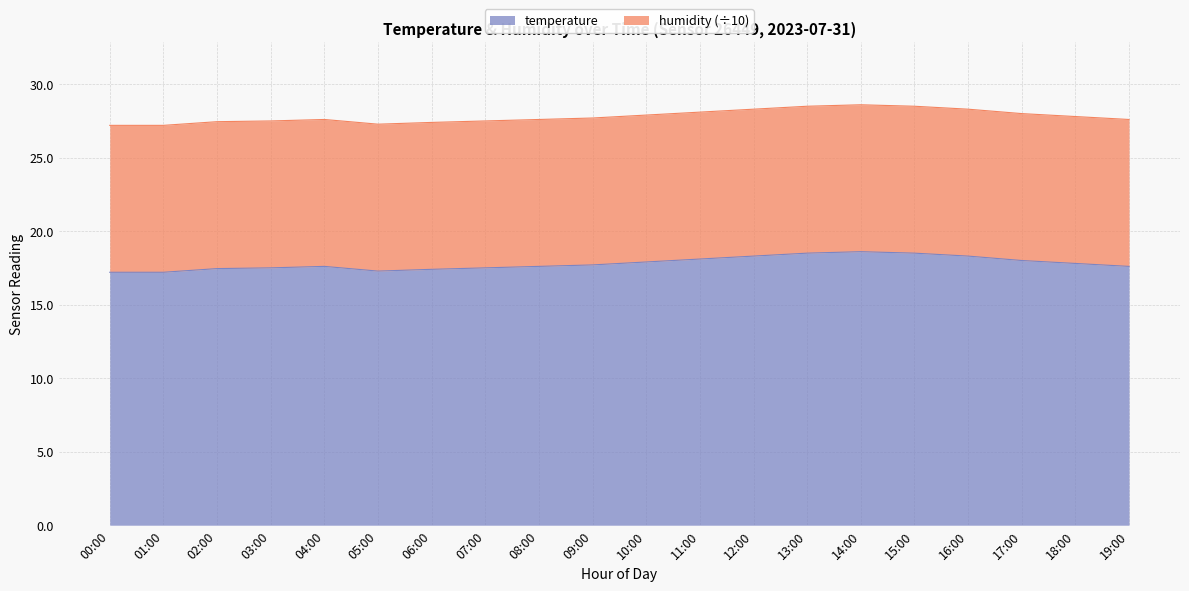

Reading left to right, transcribe all the data shown in this chart.

00:00=17.2	01:00=17.2	02:00=17.4	03:00=17.5	04:00=17.6	05:00=17.3	06:00=17.4	07:00=17.5	08:00=17.6	09:00=17.7	10:00=17.9	11:00=18.1	12:00=18.3	13:00=18.5	14:00=18.6	15:00=18.5	16:00=18.3	17:00=18.0	18:00=17.8	19:00=17.6